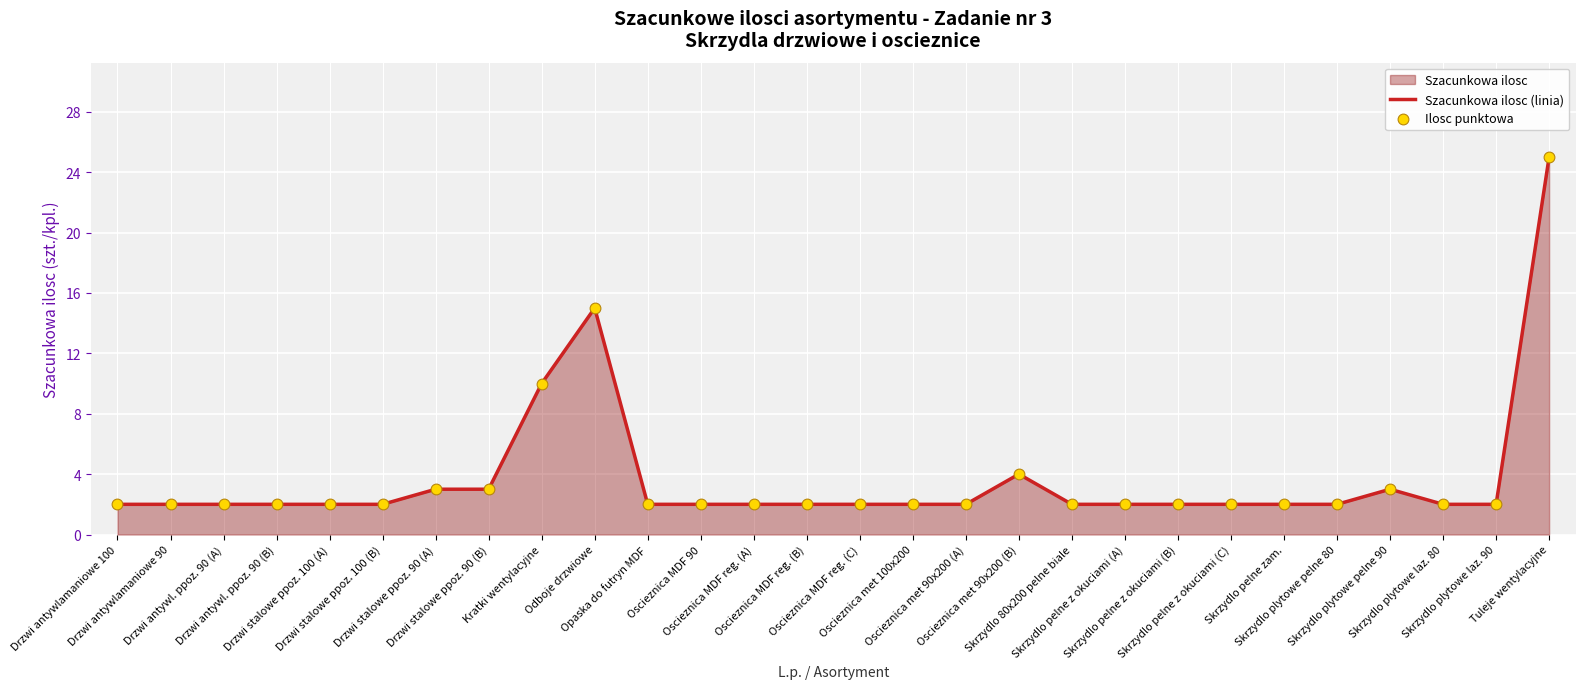

Which series has the largest total across all categories?

Szacunkowa ilosc (linia)